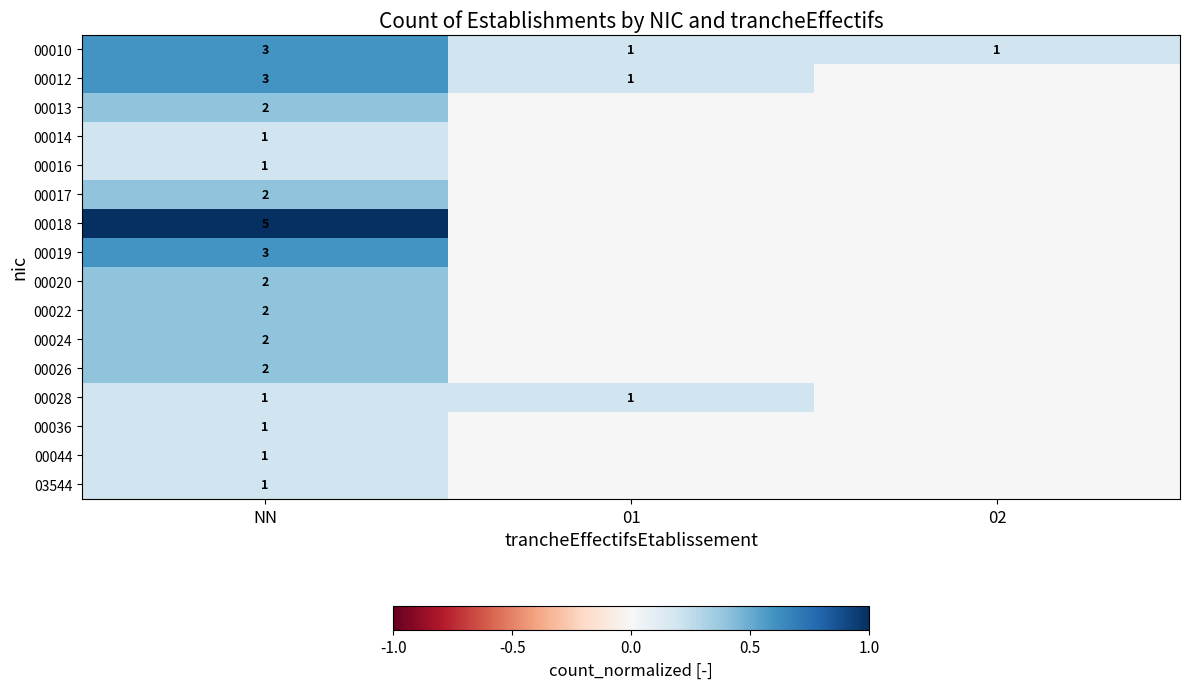

The 00012 series shows 3 at NN. True or false?

True